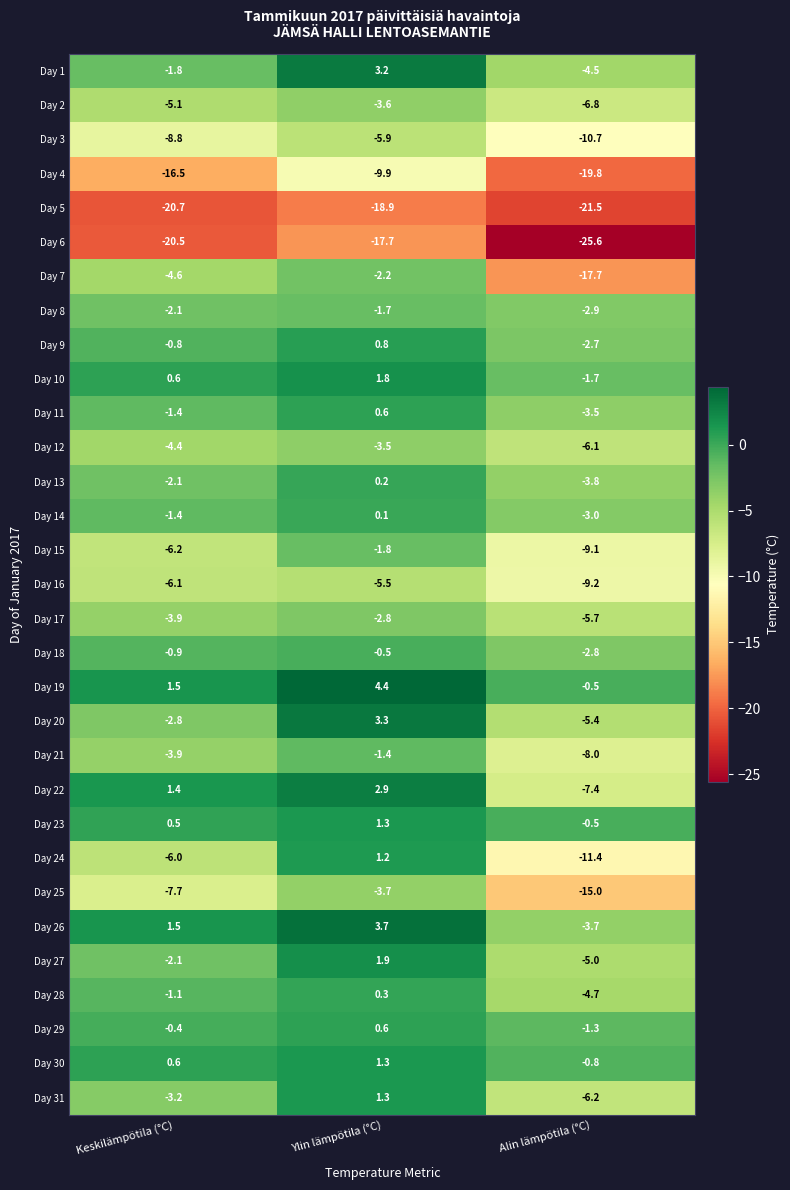

Between Ylin lämpötila (°C) and Alin lämpötila (°C), which series saw the biggest shift?

Day 7